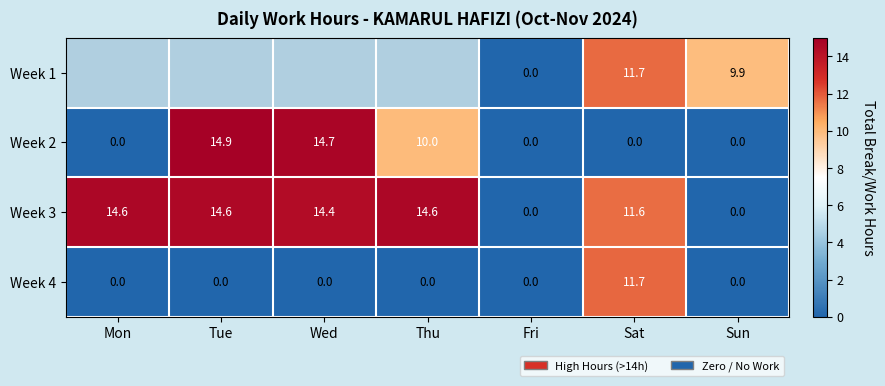

At which label is Week 3 closest to 7?

Sat